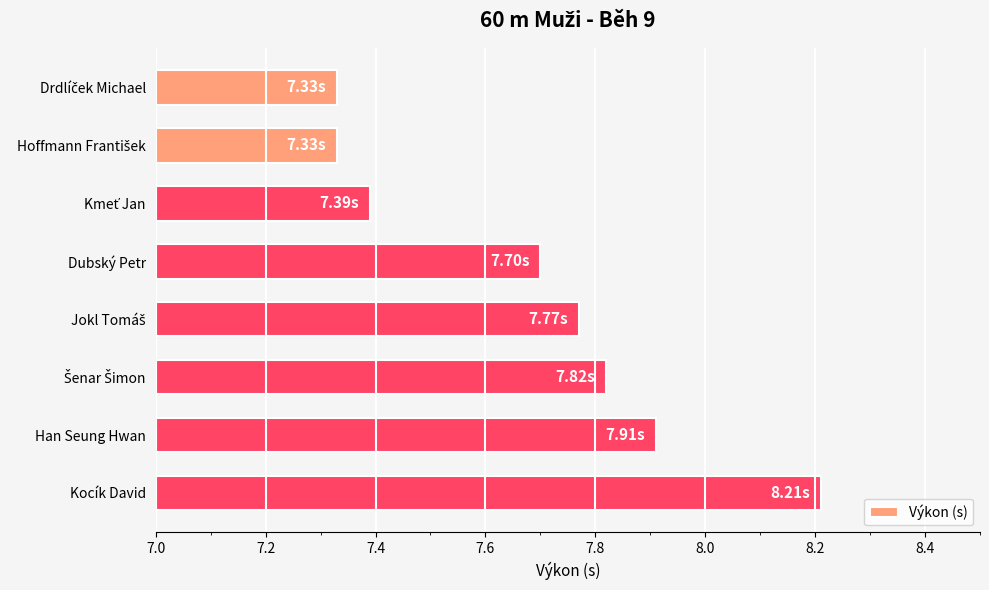

Which label corresponds to the largest value in the chart?

Kocík David